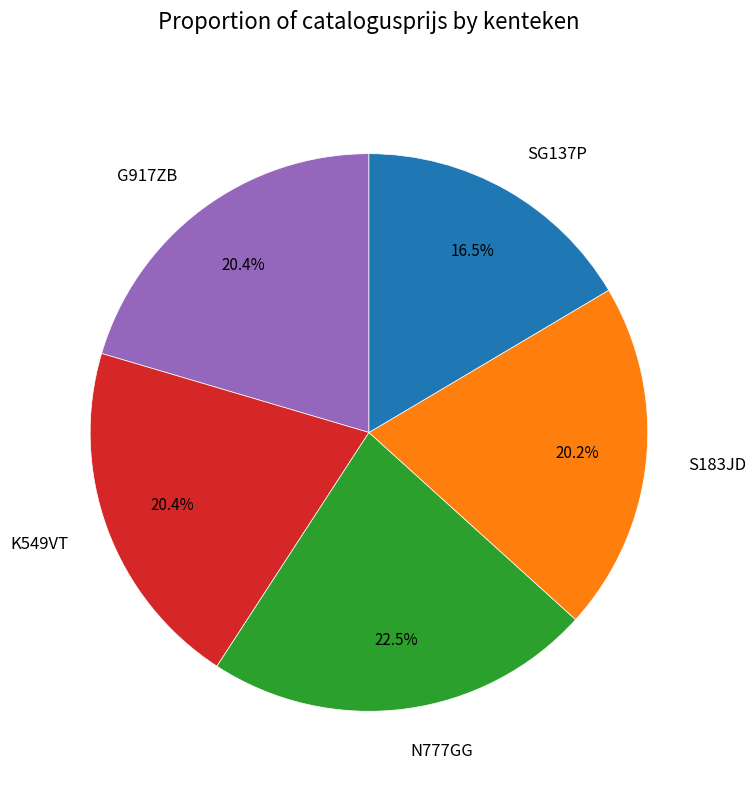

Which has a higher value, N777GG or SG137P?

N777GG